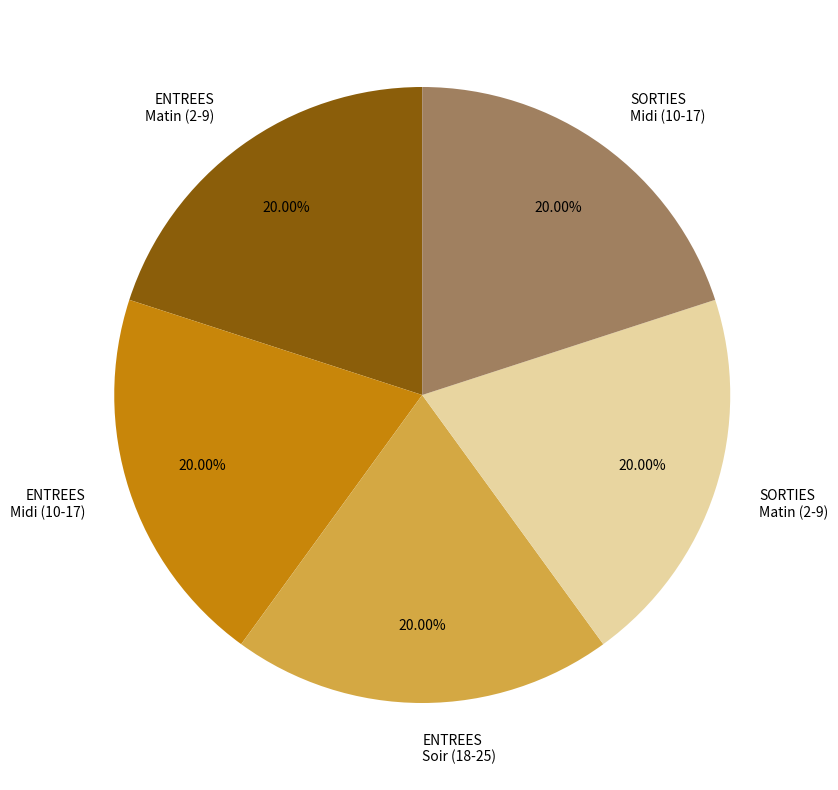

Does ENTREES Midi (10-17) represent more than half of the total?

No